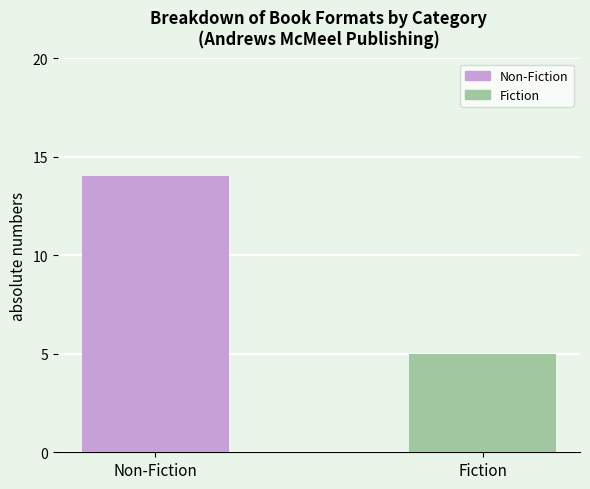

List the labels in order of value, largest first.

Non-Fiction, Fiction